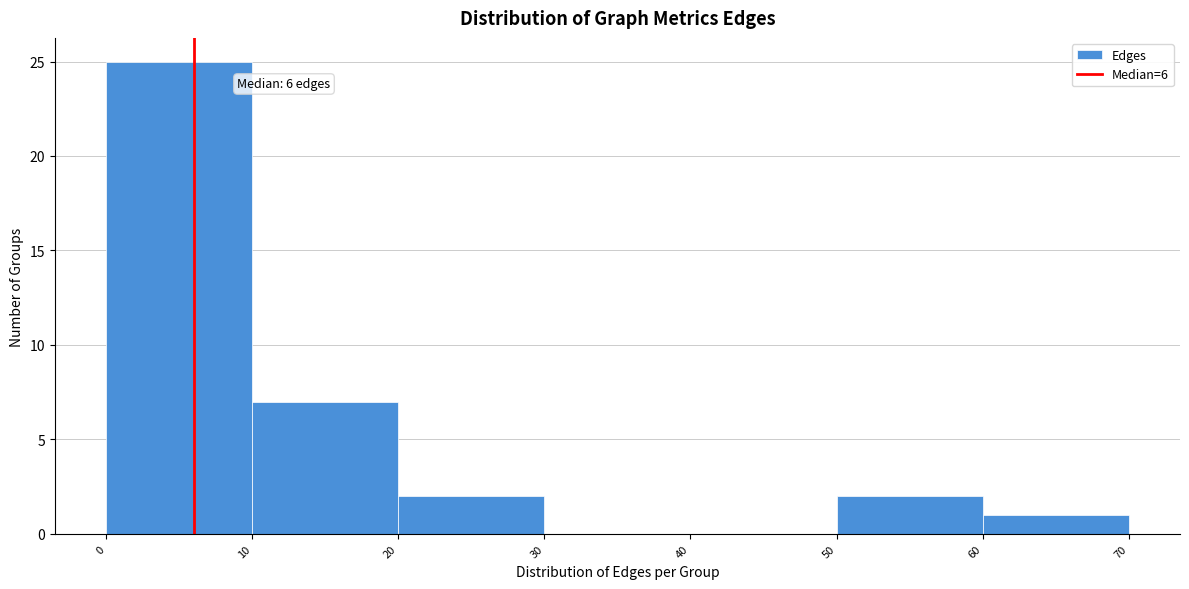

Over which range of the x-axis is the bar tallest?

0 to 10